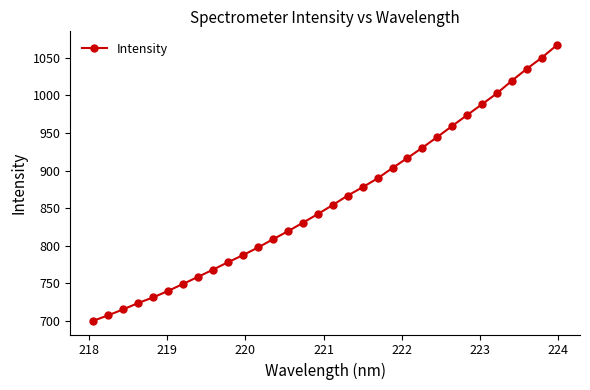

What is the average value?

860.6